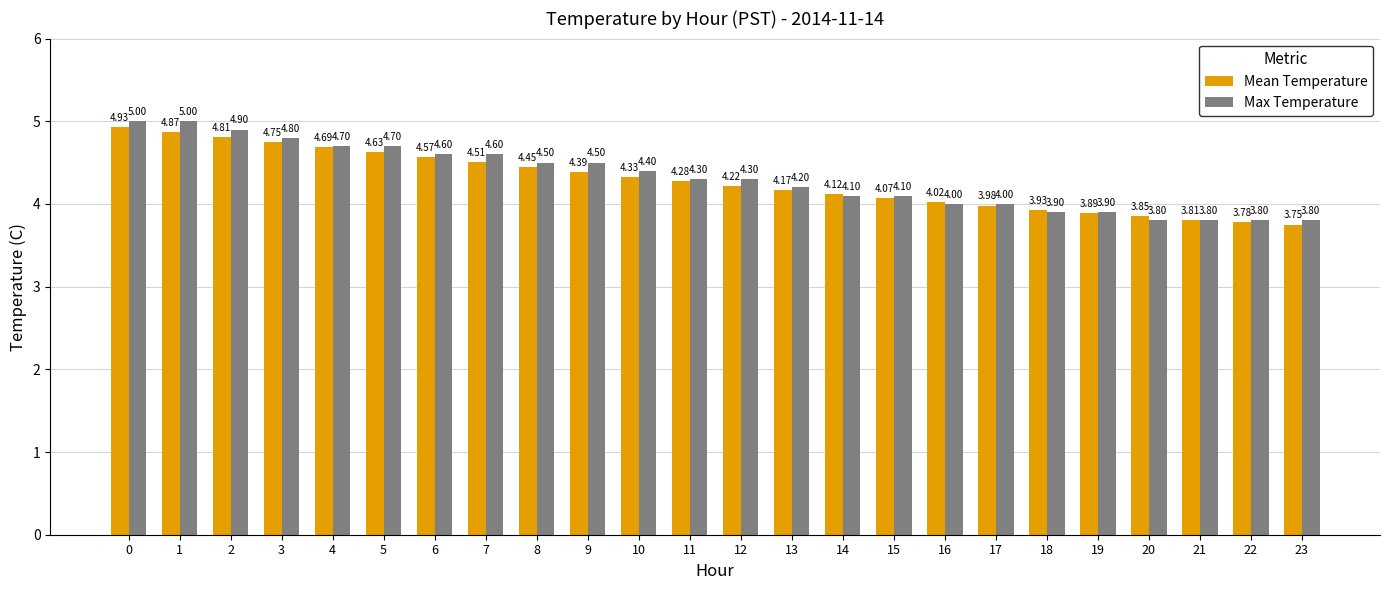

Rank the series at 6 from lowest to highest value.

Mean Temperature, Max Temperature